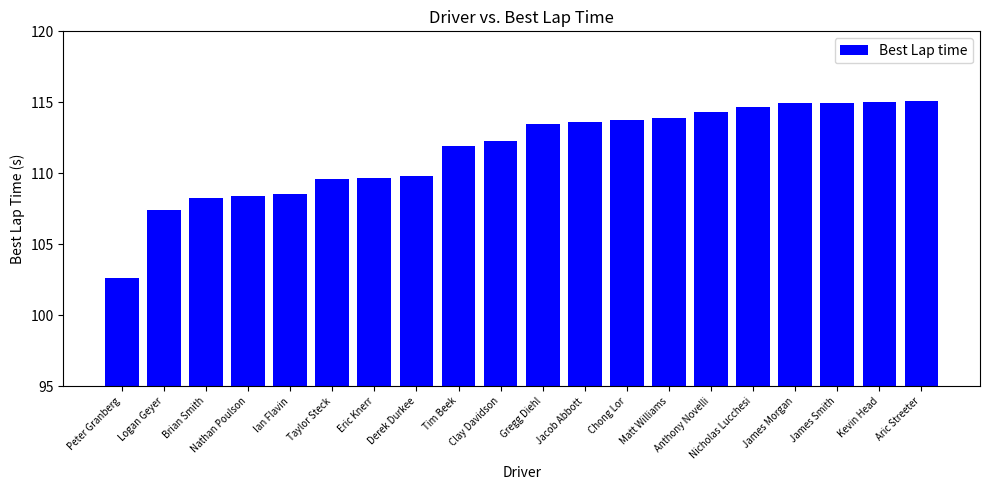

What is the difference between the maximum and second lowest values?

7.7